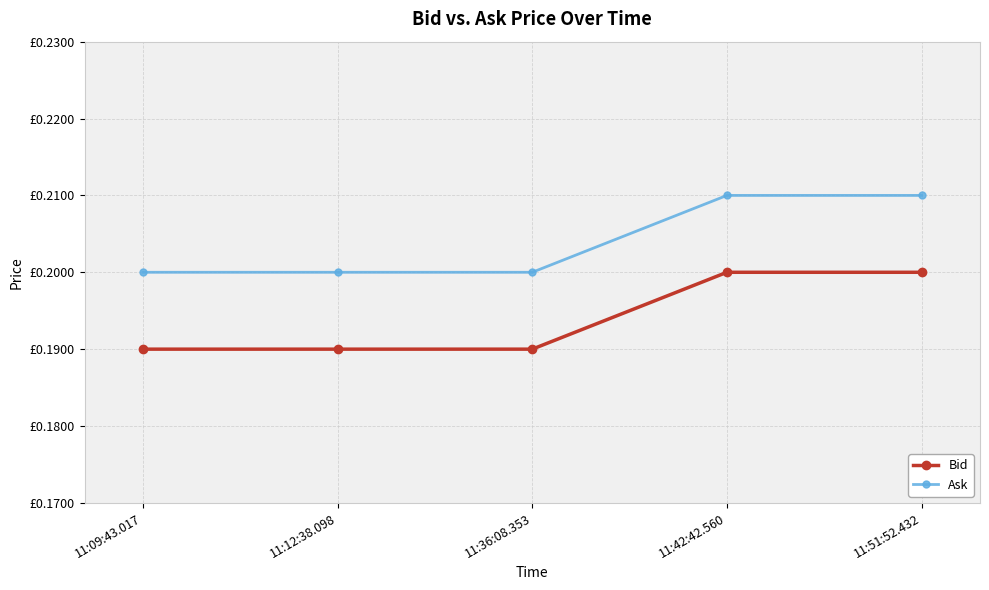

The value of Bid at 11:09:43.017 is 0.3. True or false?

False